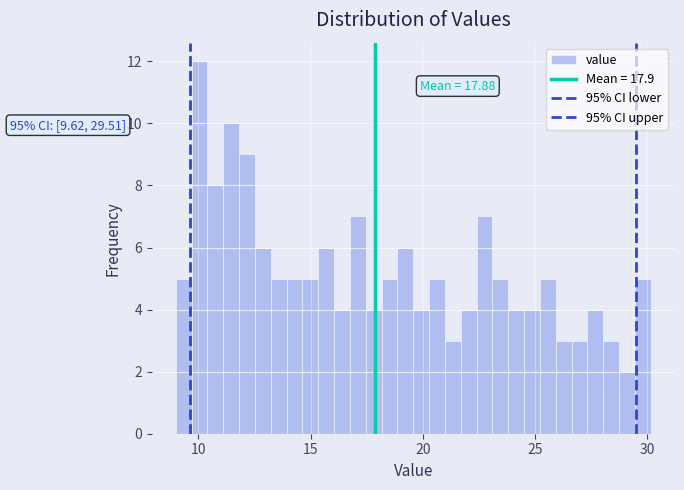

Read against the x-axis, roughly where is the centre of the tallest bar?

10.0